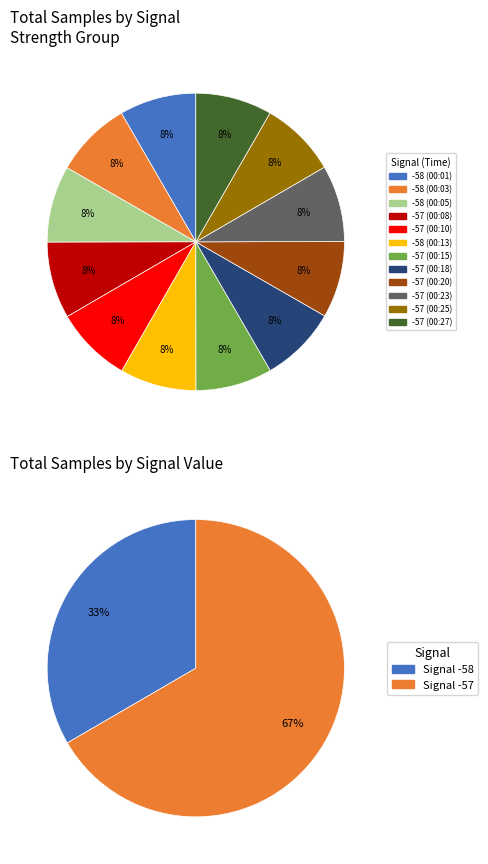

True or false: -57 (00:18) accounts for 1% of the total.

False